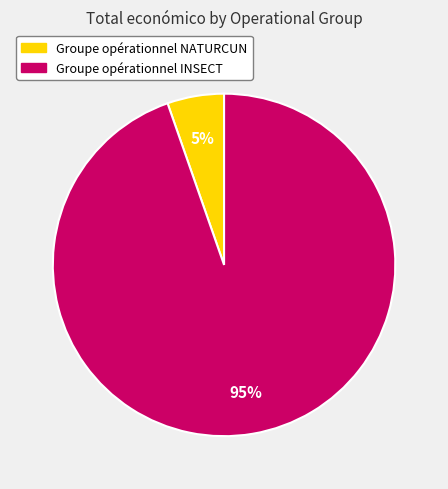

To the nearest percent, what is the average slice percentage?

50%